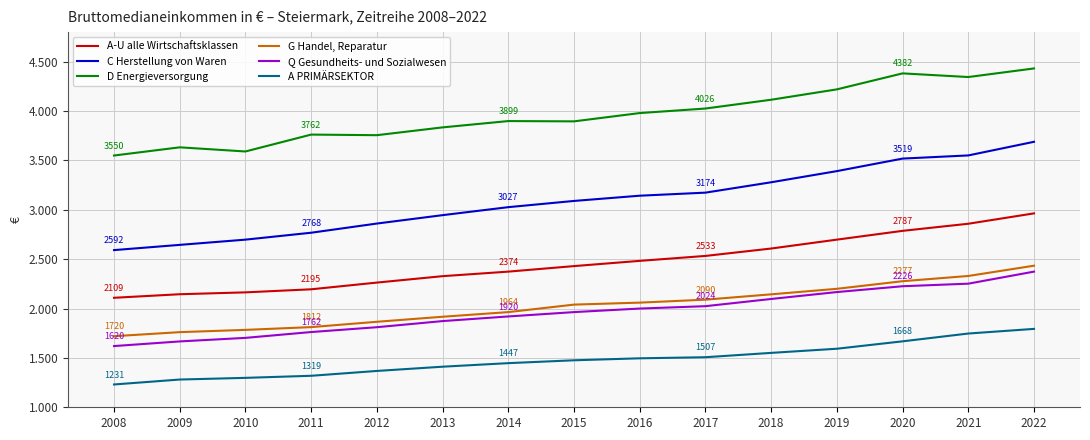

Which series has the largest total across all categories?

D Energieversorgung